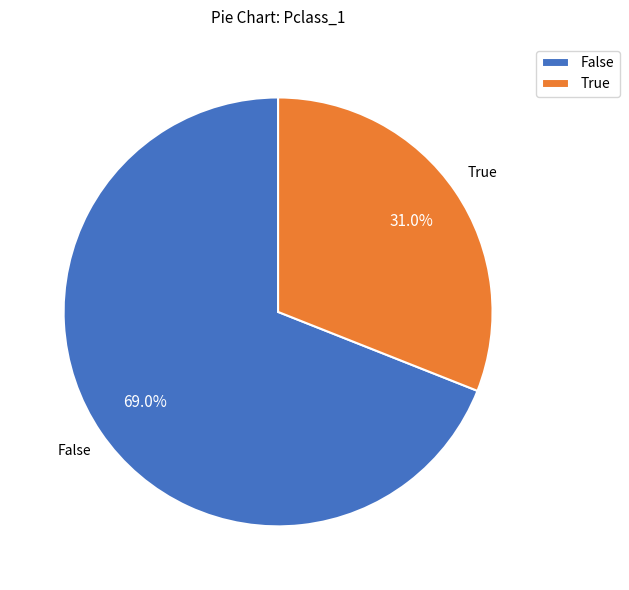

Count the number of slices in the pie.

2